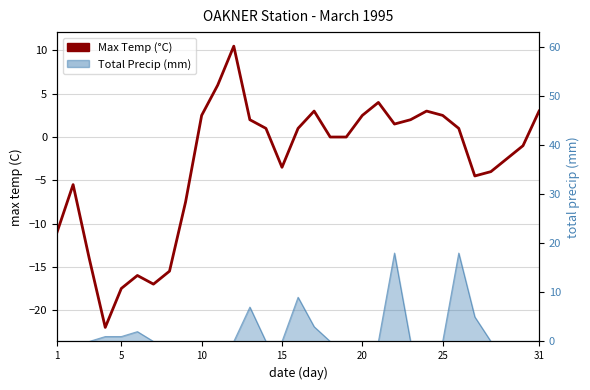

How many values are above zero?

15